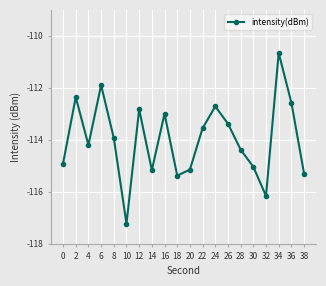

What is the minimum value shown in the chart?

-117.2